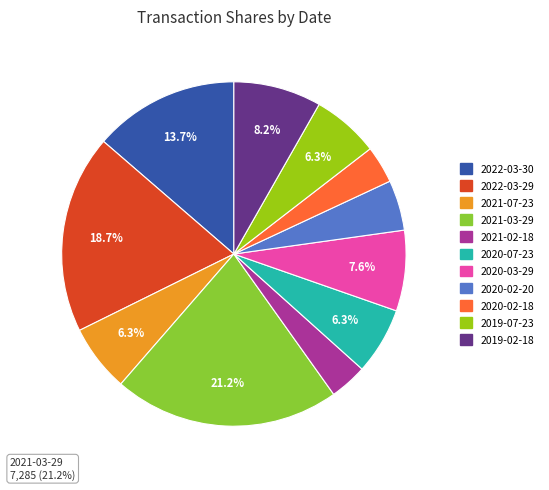

What portion of the pie excludes 2022-03-29?

81.3%